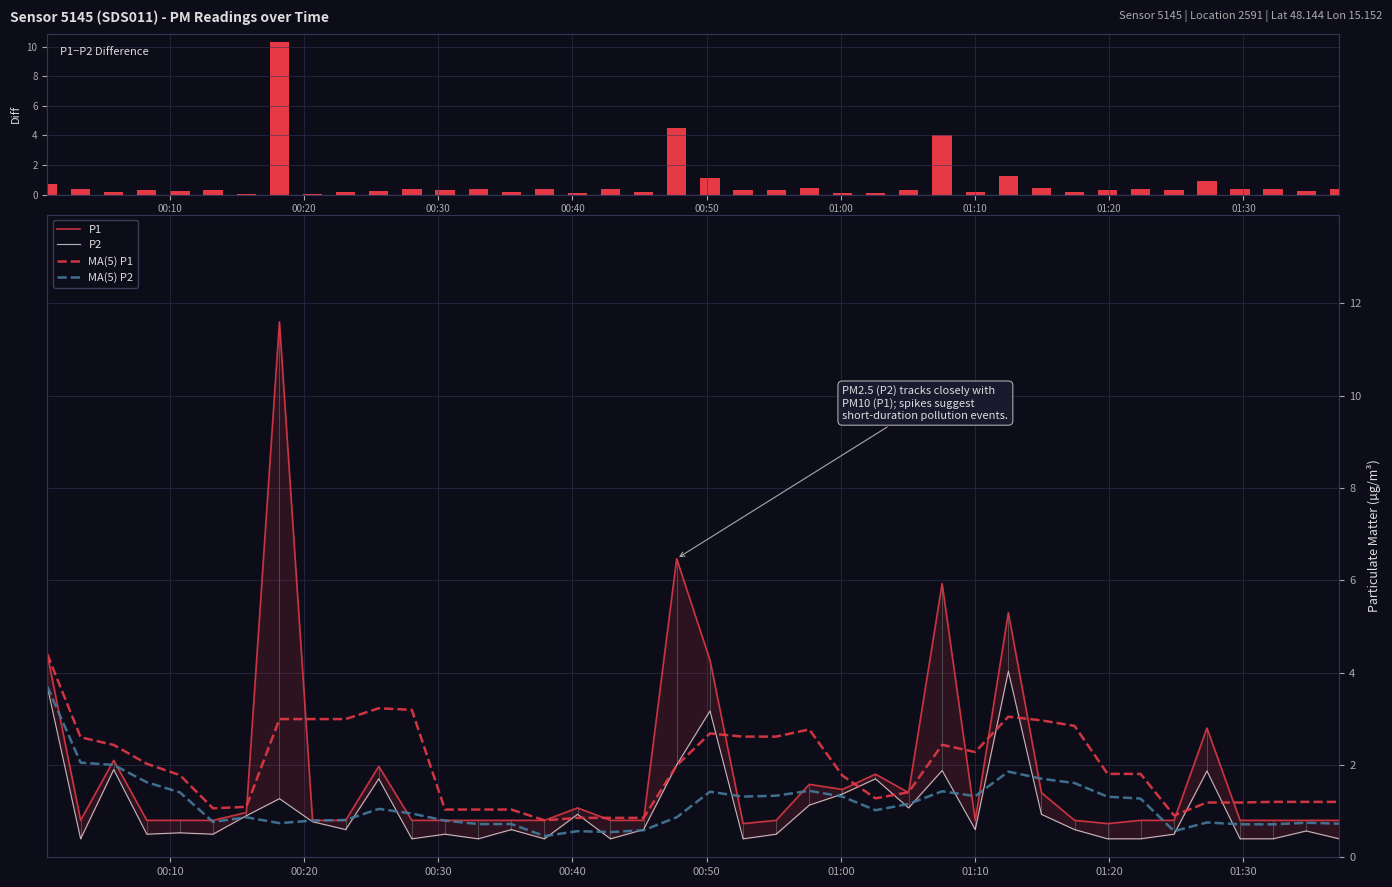

What is the highest value of the MA(5) P2 series?

3.7